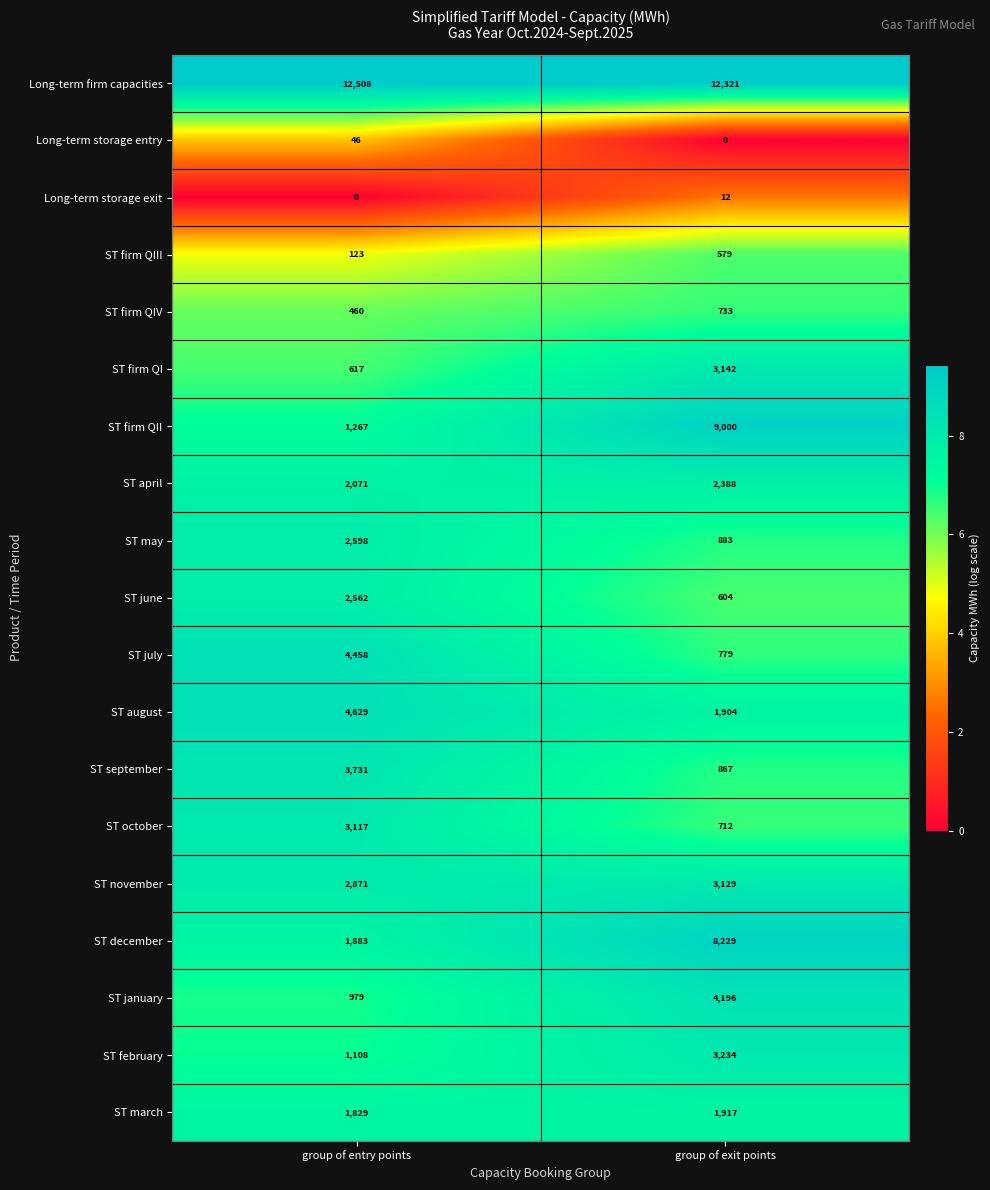

What is the maximum value shown in the chart?

12508